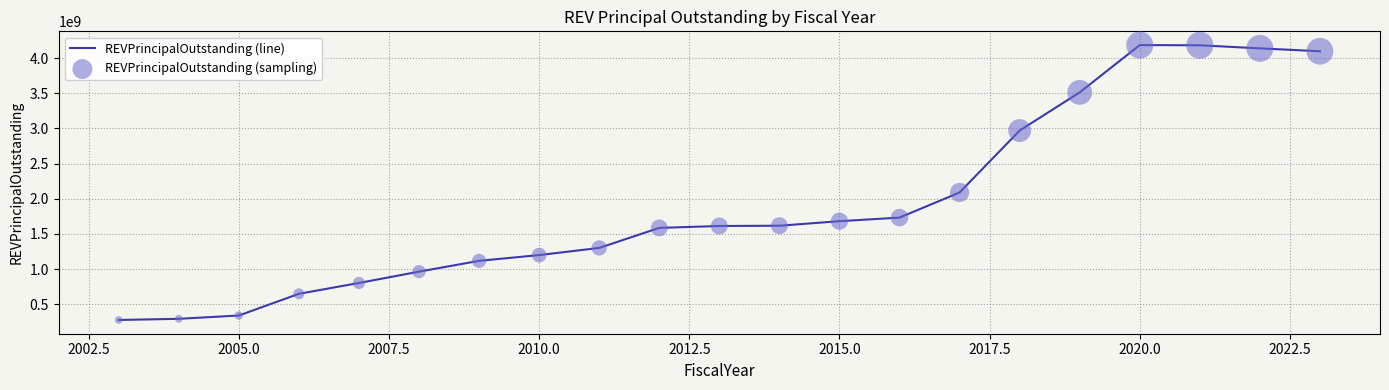

What is the greatest value displayed?

4185315000.0